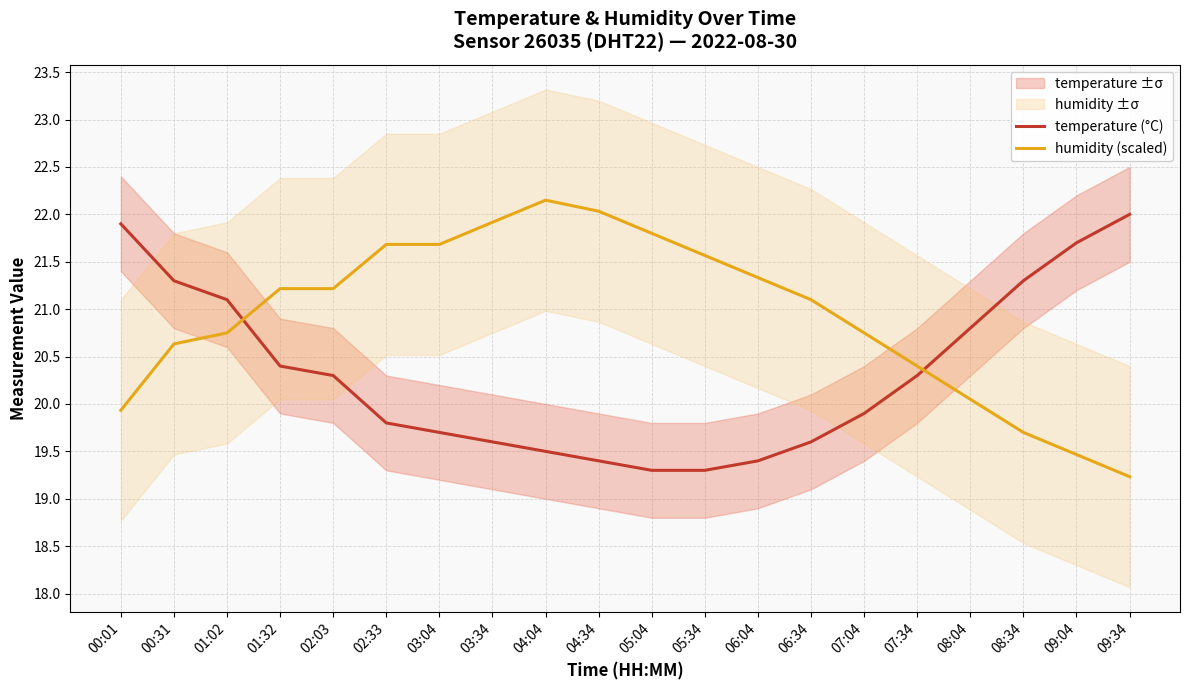

How many times do humidity (scaled) and temperature (°C) cross each other?

2